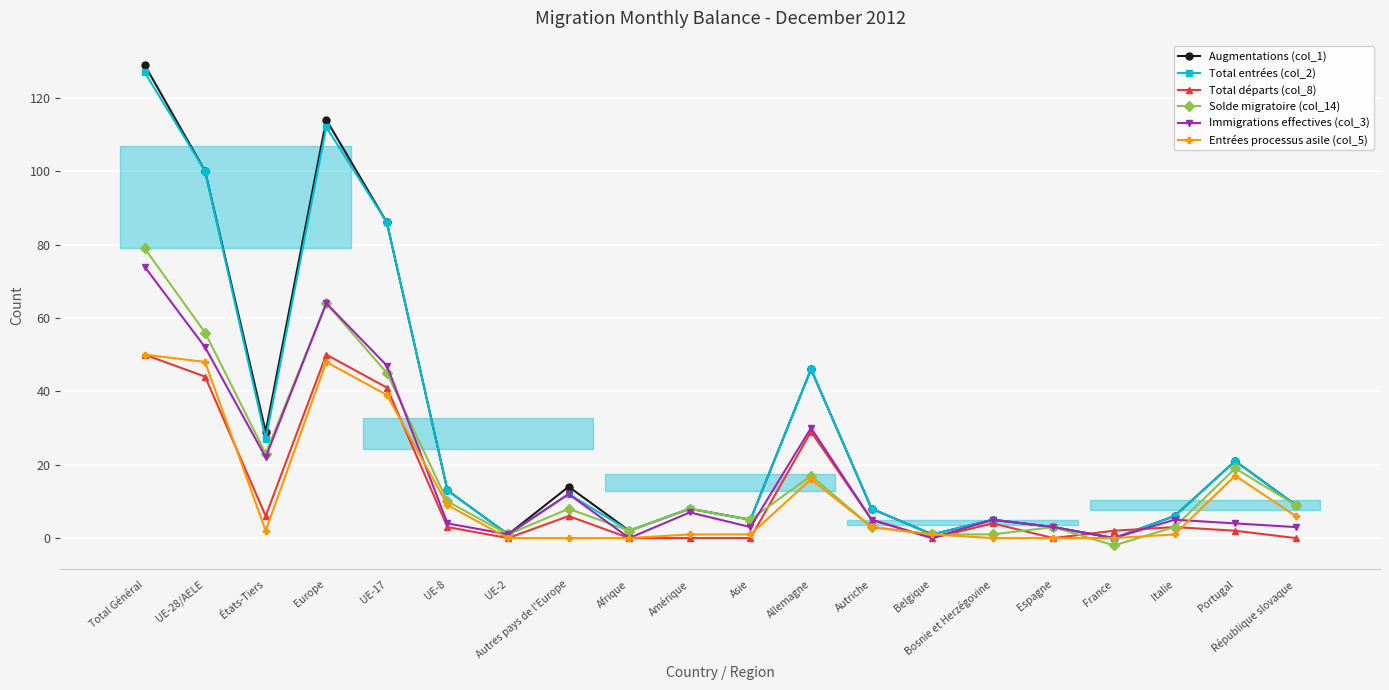

True or false: Augmentations (col_1) and Immigrations effectives (col_3) intersect in this chart.

False